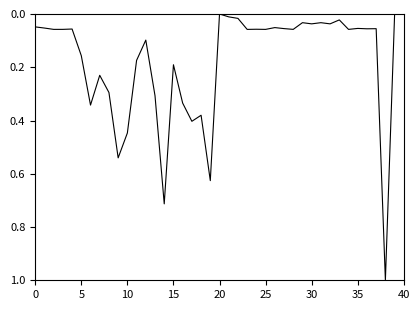

What is the difference between the maximum and minimum values?

1.0